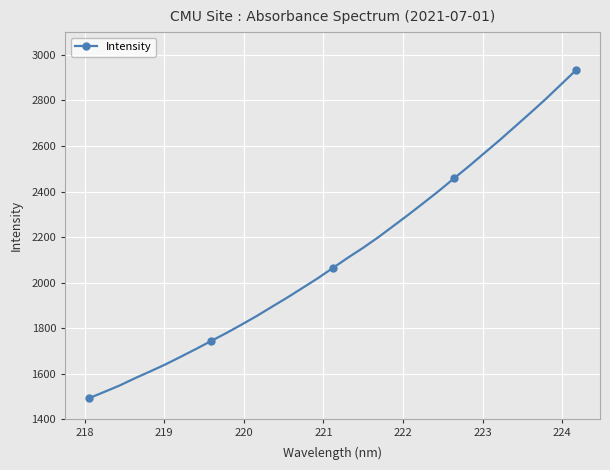

What is the maximum value shown in the chart?

2931.7